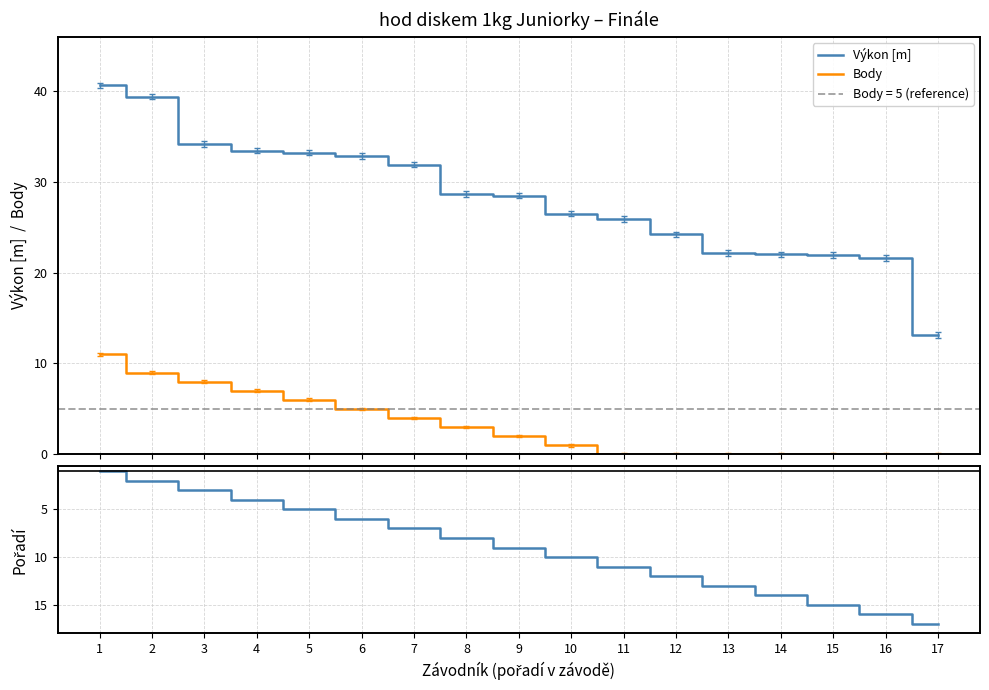

What is the sum of the Body values at 10 and 7?

5.0